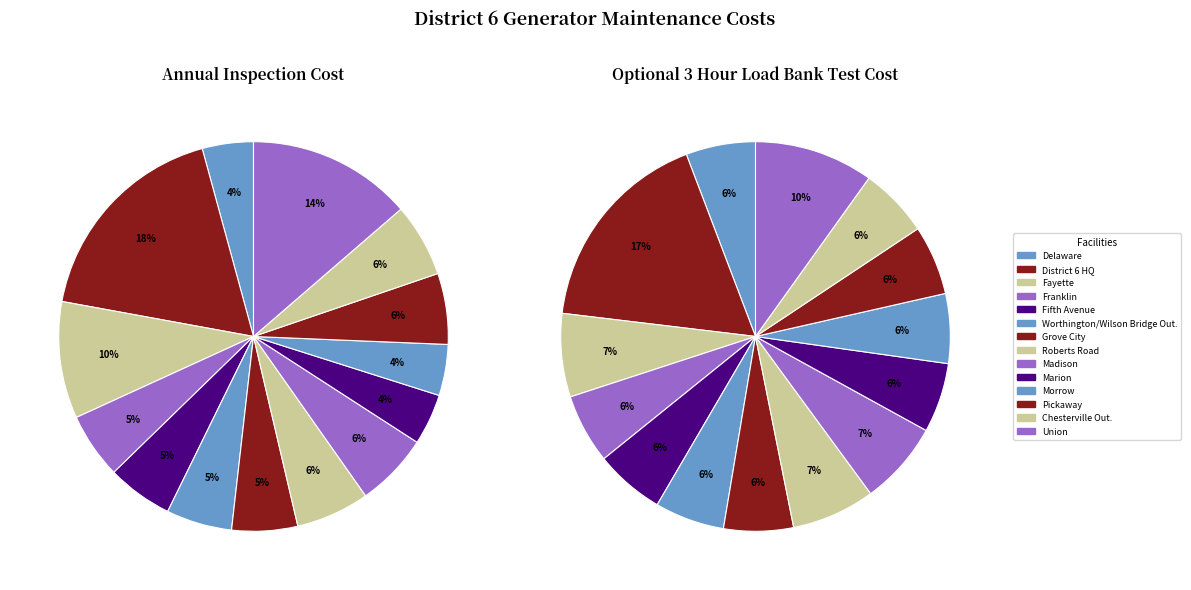

Rank the series by their average value, from lowest to highest.

Annual Inspection Cost, Optional 3 Hour Load Bank Test Cost